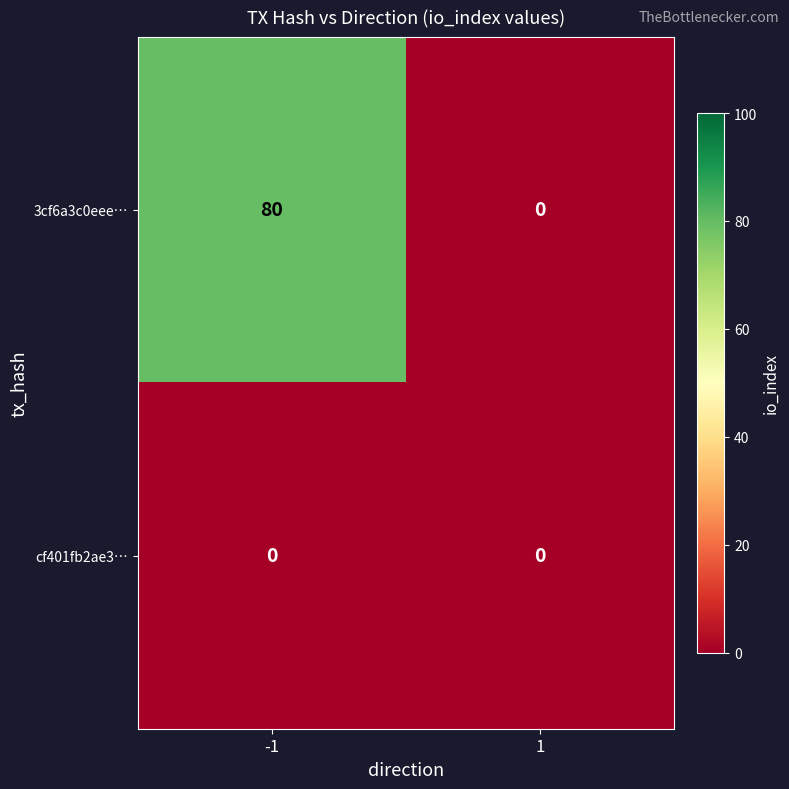

True or false: cf401fb2ae3… has a value of 0 at -1.

True